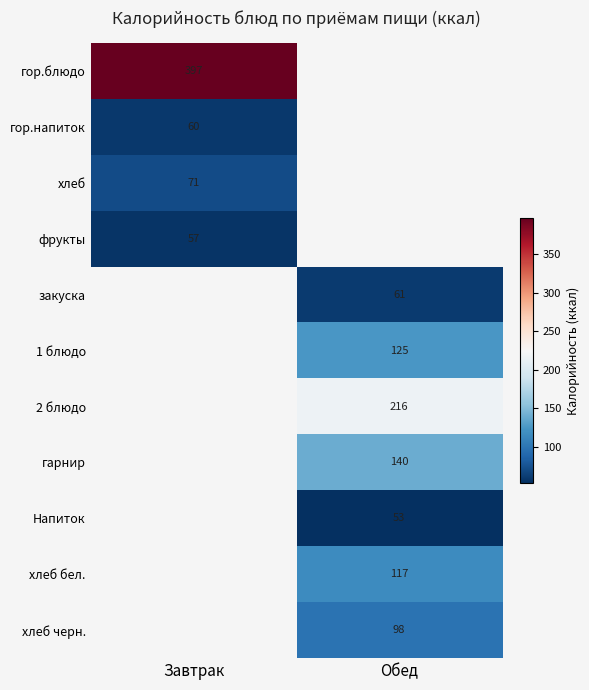

Is it true that фрукты equals 56.5 at Завтрак?

True